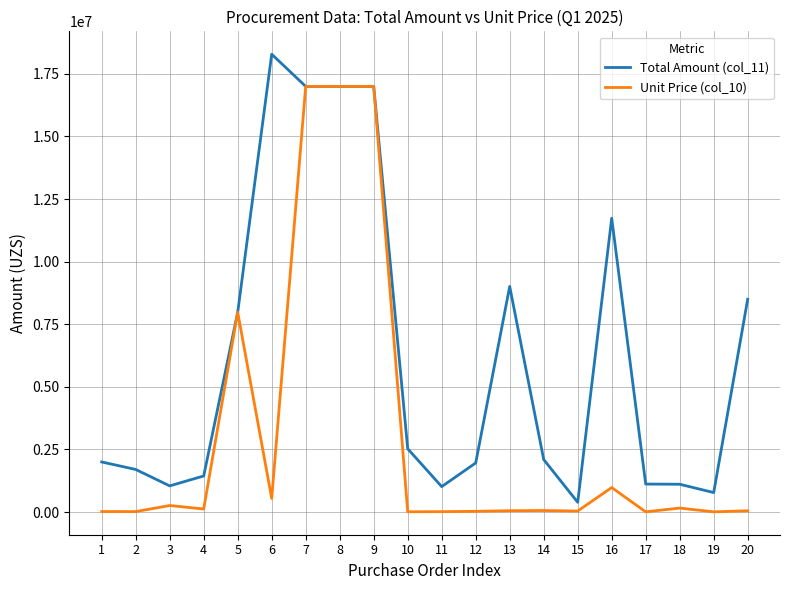

Is the value of Total Amount (col_11) at 12 greater than the value of Unit Price (col_10) at 19?

Yes